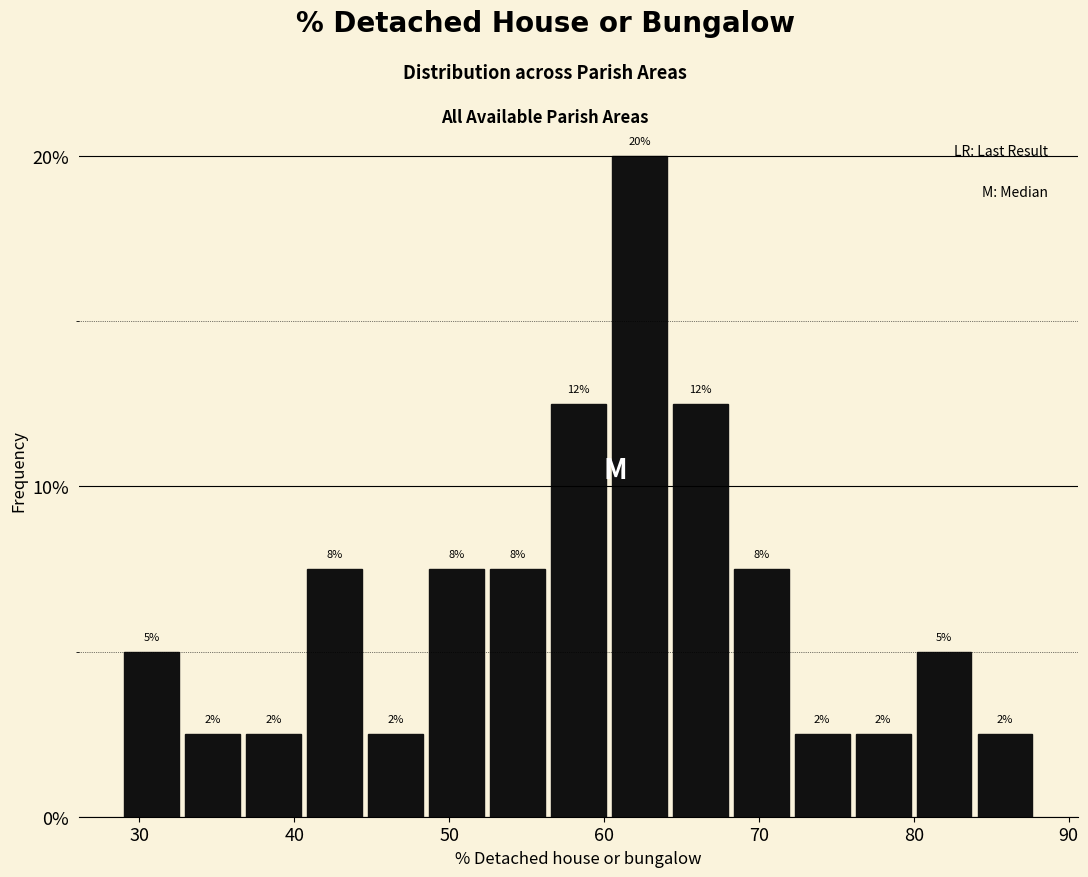

Around what value on the x-axis is the tallest bar? Give the approximate position of its centre, as read against the axis.

62